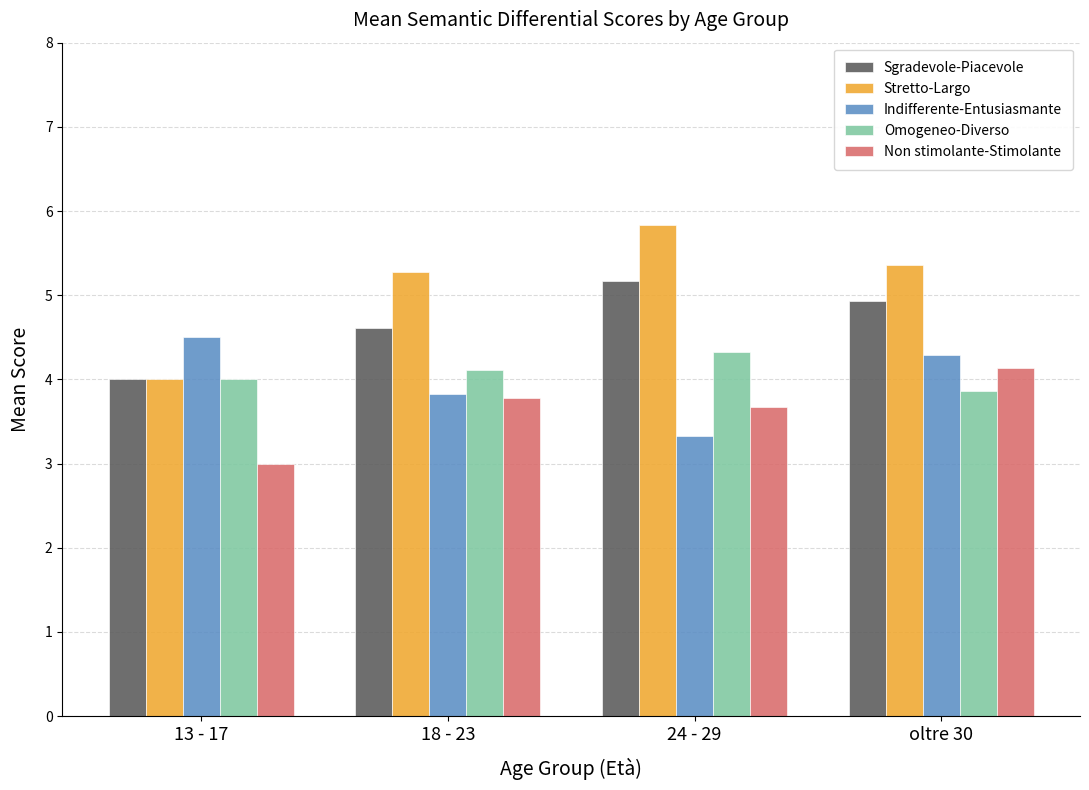

What position from the left is 24 - 29?

3